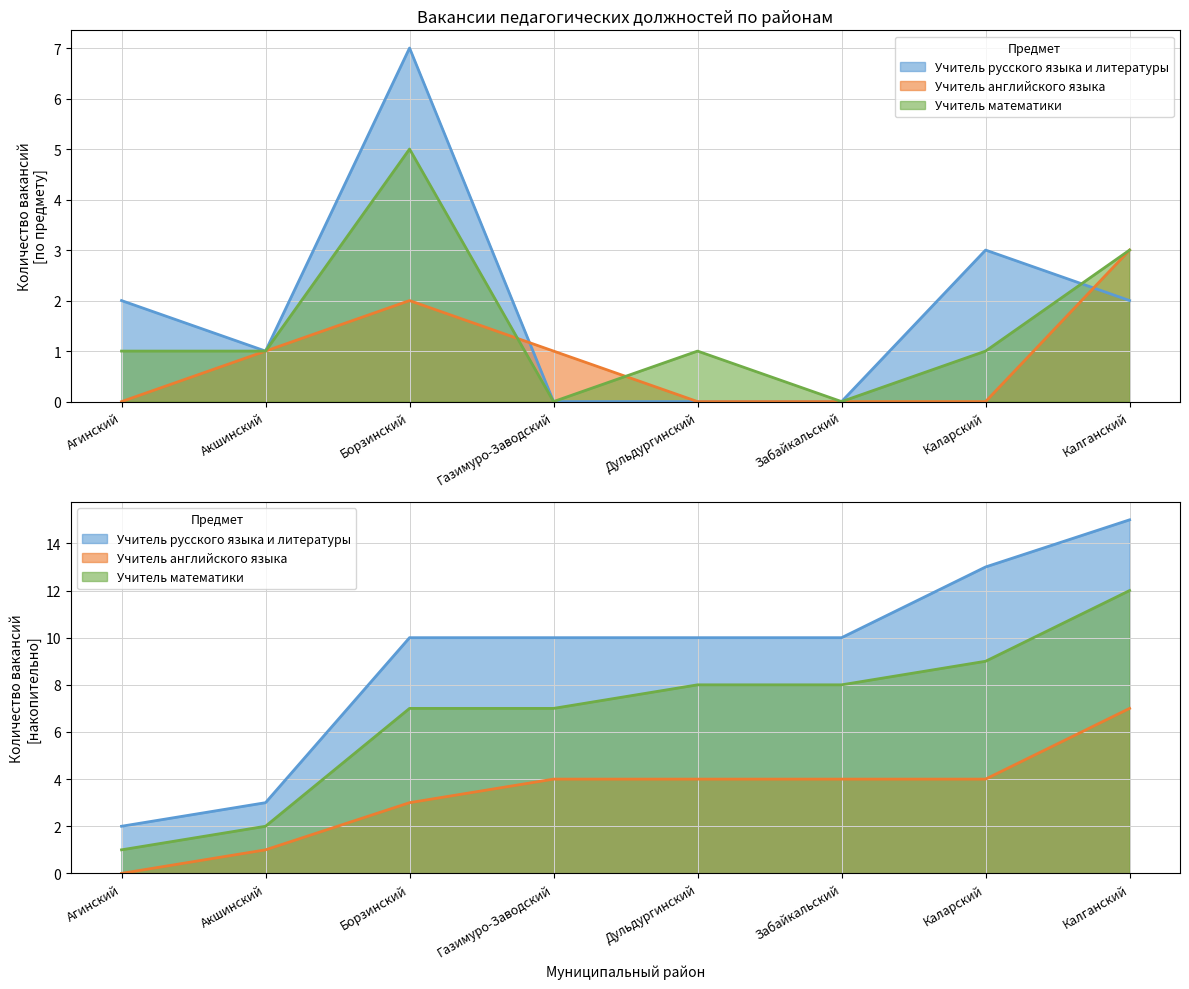

Is it true that Учитель английского языка equals 0 at Агинский?

True